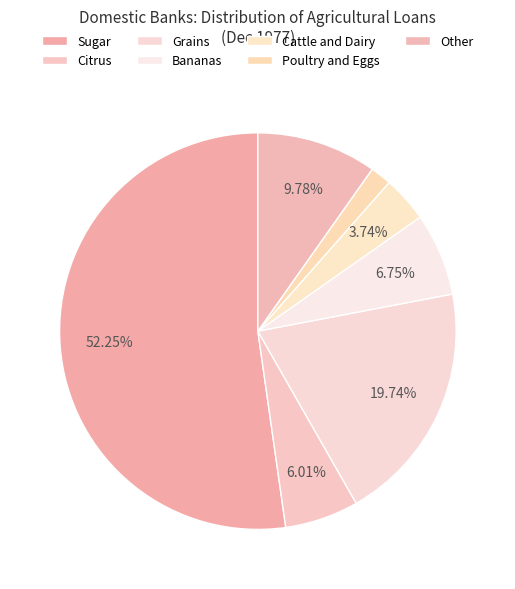

How much of the chart is everything except Grains?

80.3%